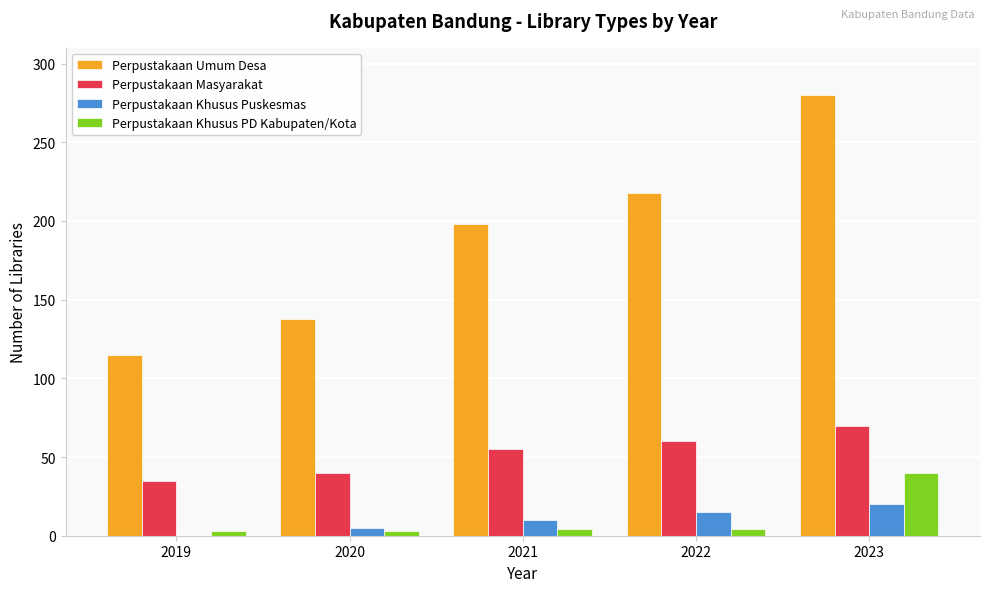

The value of Perpustakaan Khusus Puskesmas at 2021 is 10. True or false?

True